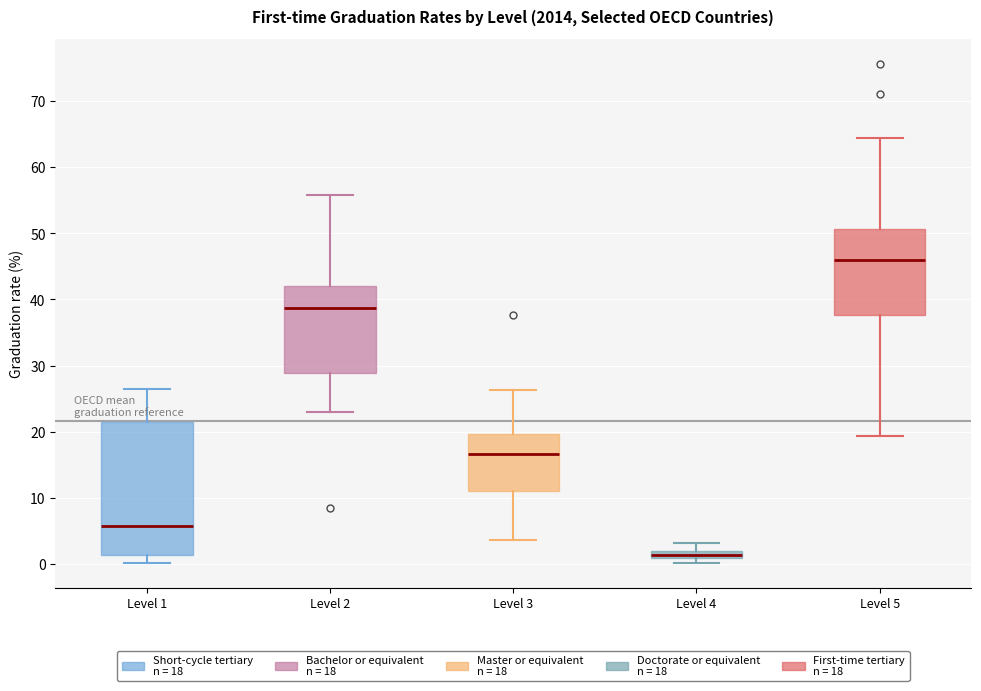

Where does the lower whisker of the box for Level 2 end on the y-axis? The values are not printed on the chart, so give them approximately, as read against the axis.

23